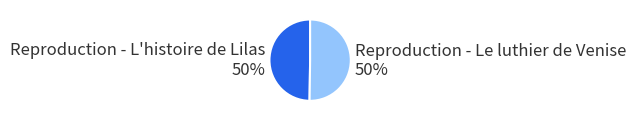

Approximately how many times larger is the value at Reproduction - Le luthier de Venise compared to Reproduction - L'histoire de Lilas?

1.0